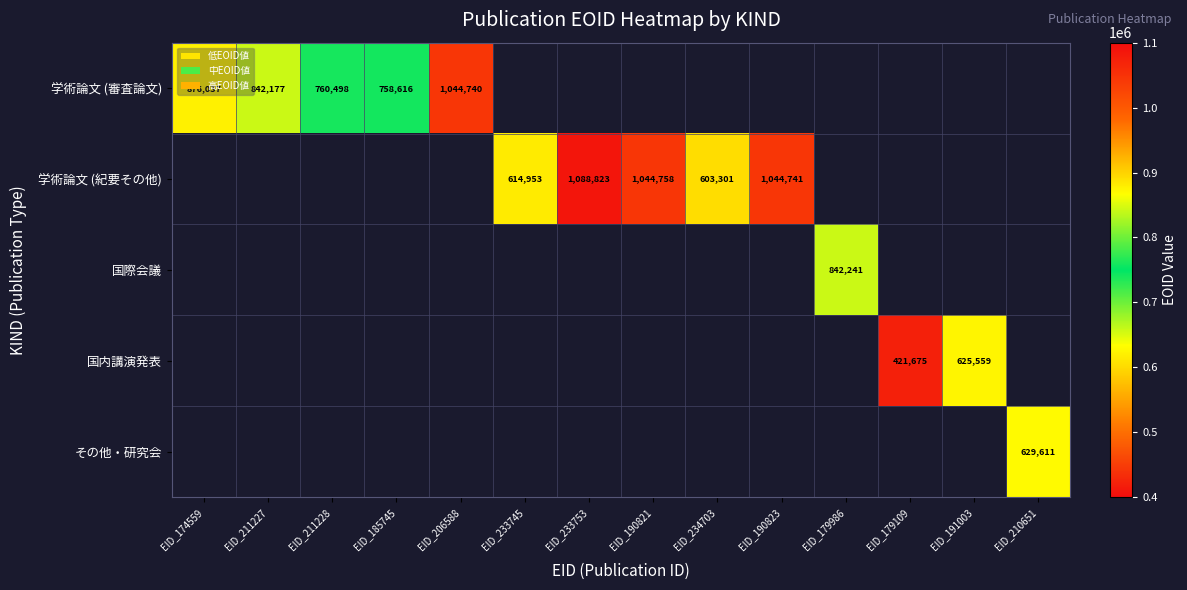

Which has a higher value, EID_211228 or EID_206588?

EID_206588